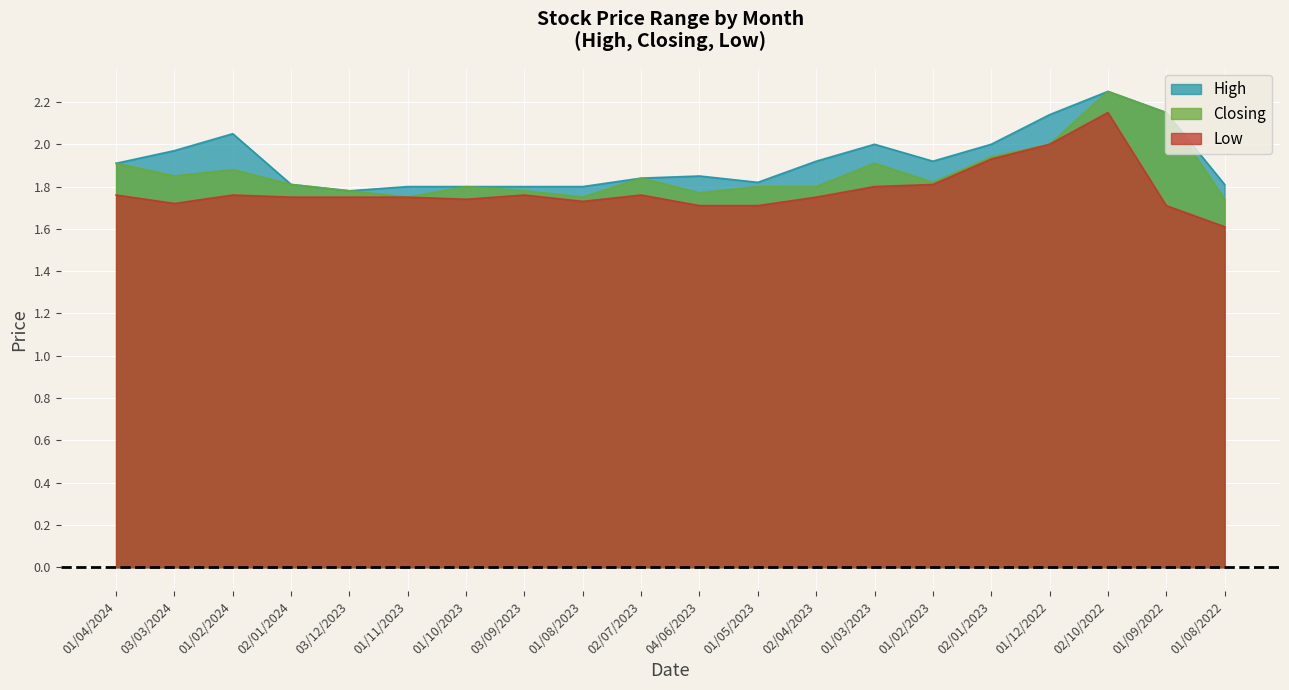

True or false: Closing and Low intersect in this chart.

False